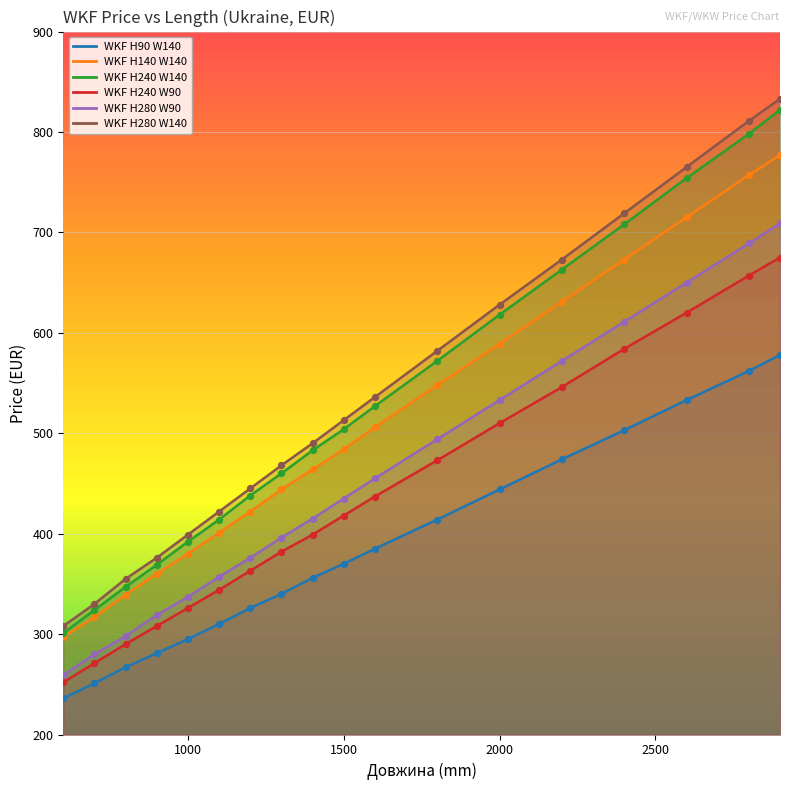

What are all the series names shown in the legend?

WKF H90 W140, WKF H140 W140, WKF H240 W140, WKF H240 W90, WKF H280 W90, WKF H280 W140